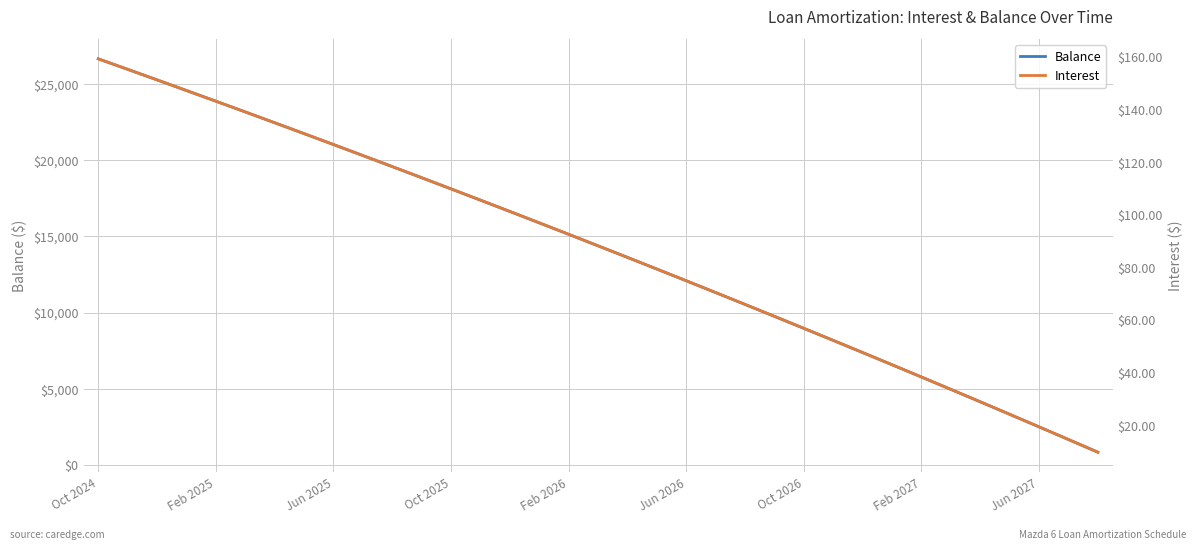

At which label does Balance first exceed 14381?

Oct 2024